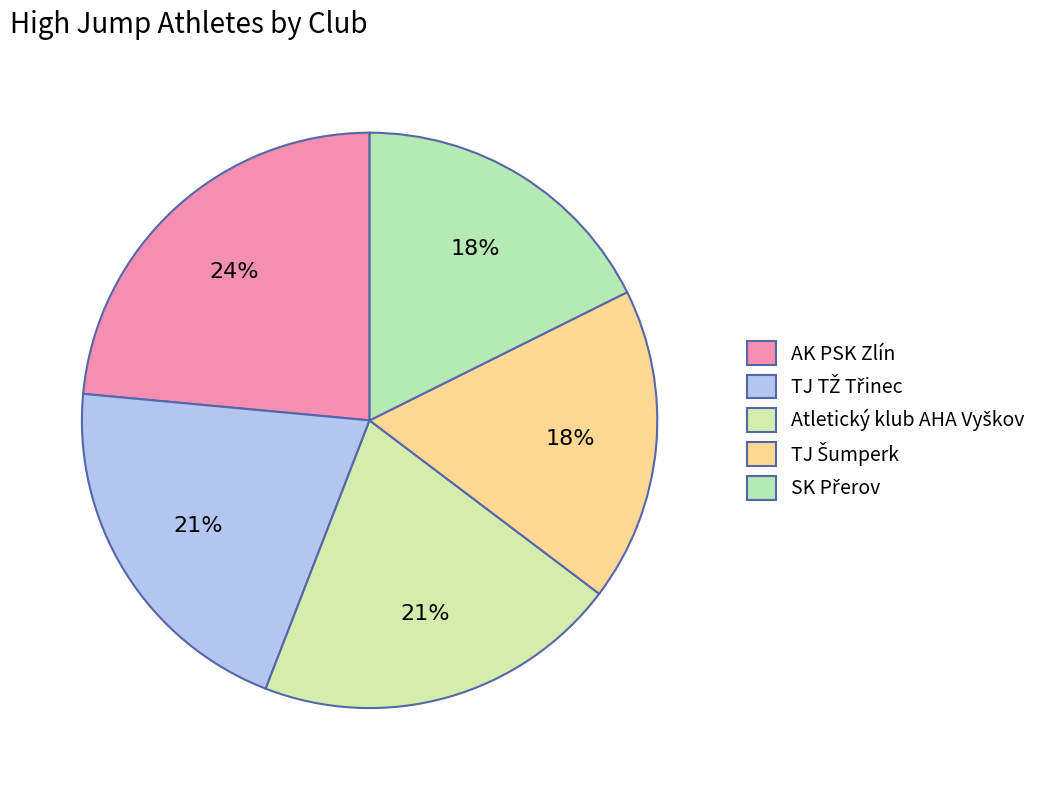

How many segments does this pie chart have?

5